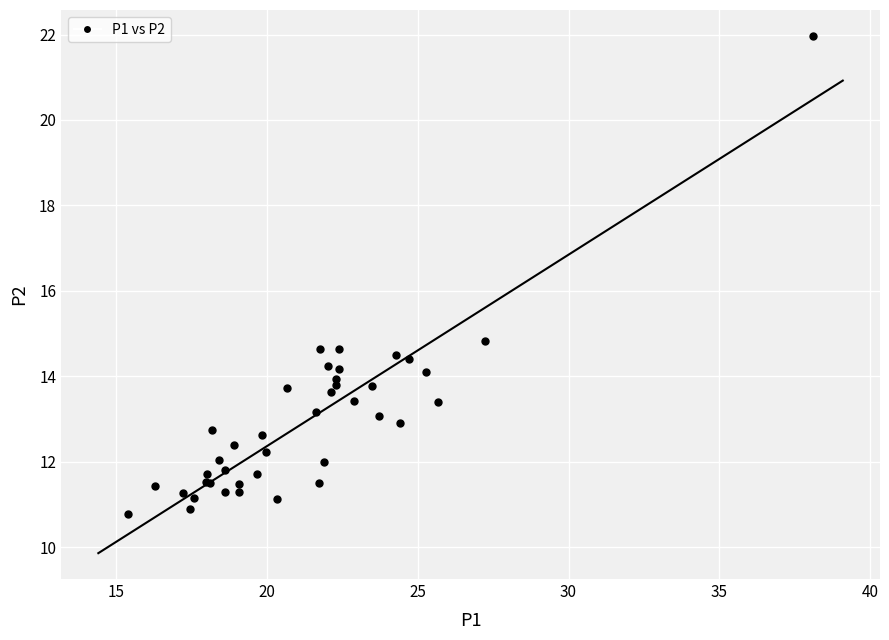

What Y value in the scatter plot is closest to 16?

14.8